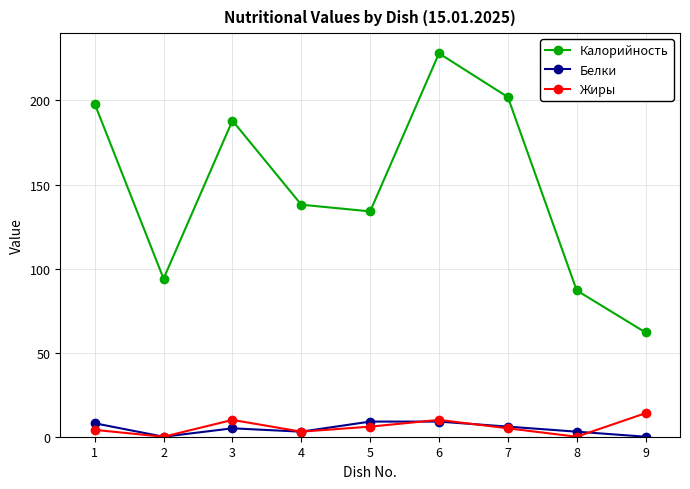

Which series has the largest range (max minus min)?

Калорийность